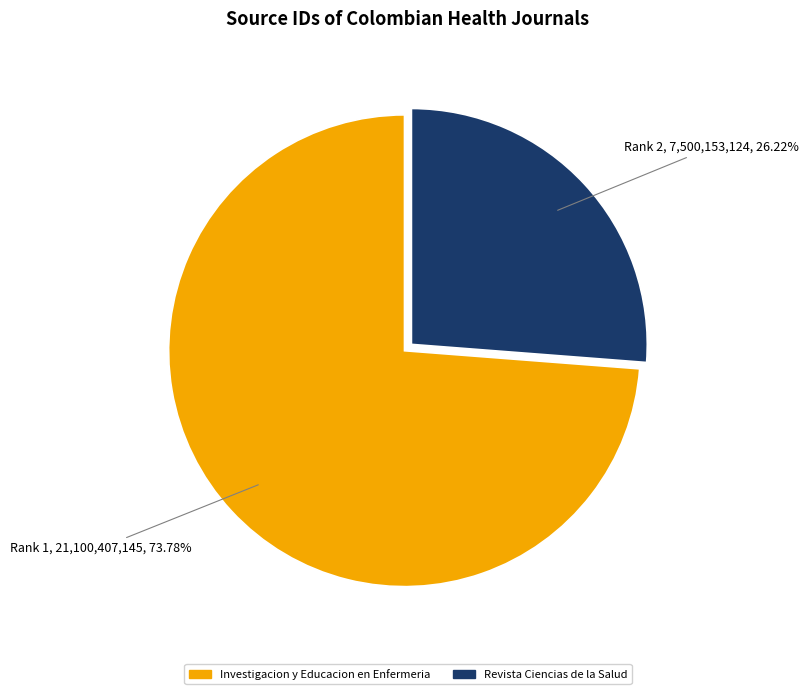

What percentage is the Investigacion y Educacion en Enfermeria slice, to the nearest percent?

74%